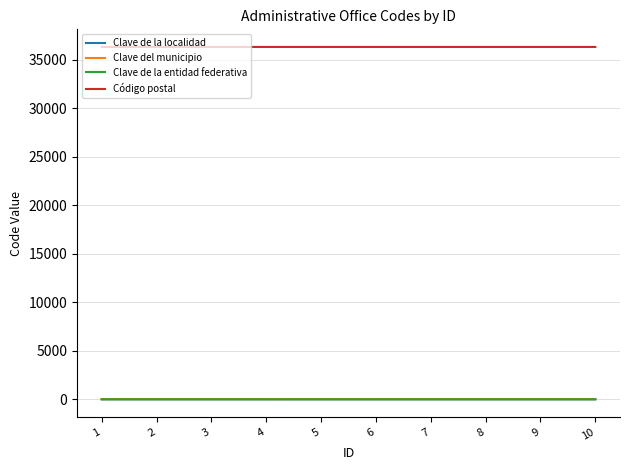

How many categories are shown in the chart?

10